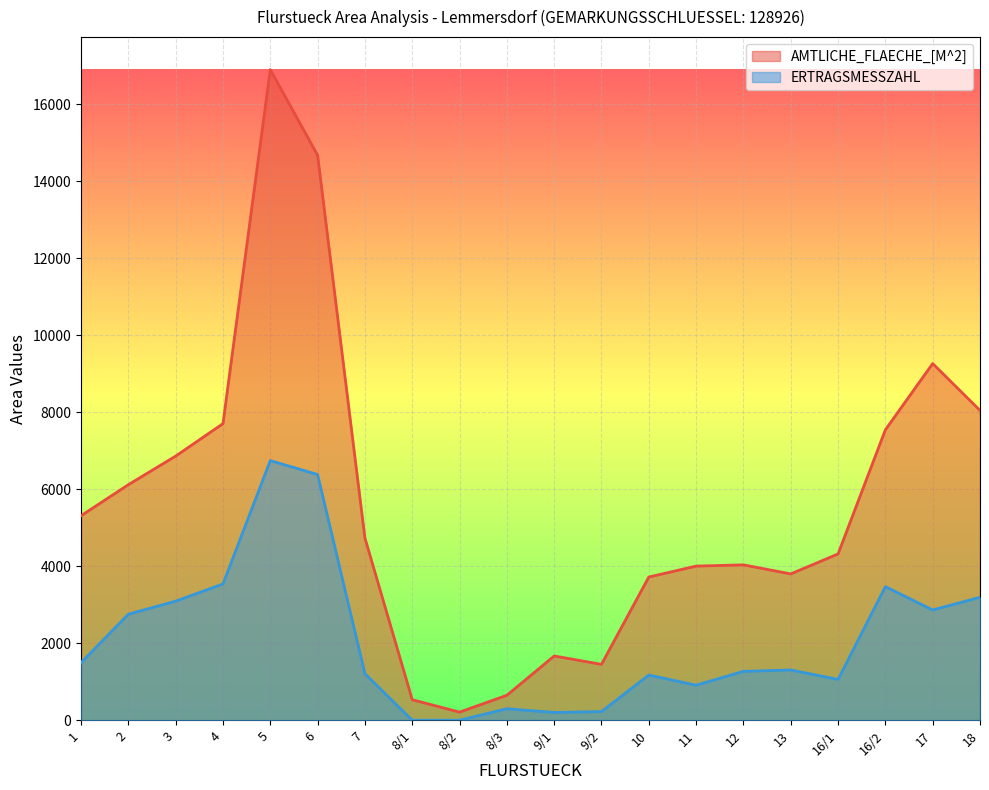

Reading left to right, what are all the values shown in this chart?

AMTLICHE_FLAECHE_[M^2]: 1=5312	2=6119	3=6861	4=7705	5=16900	6=14677	7=4734	8/1=533	8/2=211	8/3=648	9/1=1669	9/2=1452	10=3720	11=4004	12=4036	13=3801	16/1=4320	16/2=7544	17=9265	18=8048
ERTRAGSMESSZAHL: 1=1494	2=2754	3=3093	4=3540	5=6744	6=6383	7=1210	8/1=0	8/2=0	8/3=298	9/1=202	9/2=225	10=1174	11=910	12=1270	13=1306	16/1=1059	16/2=3470	17=2864	18=3193